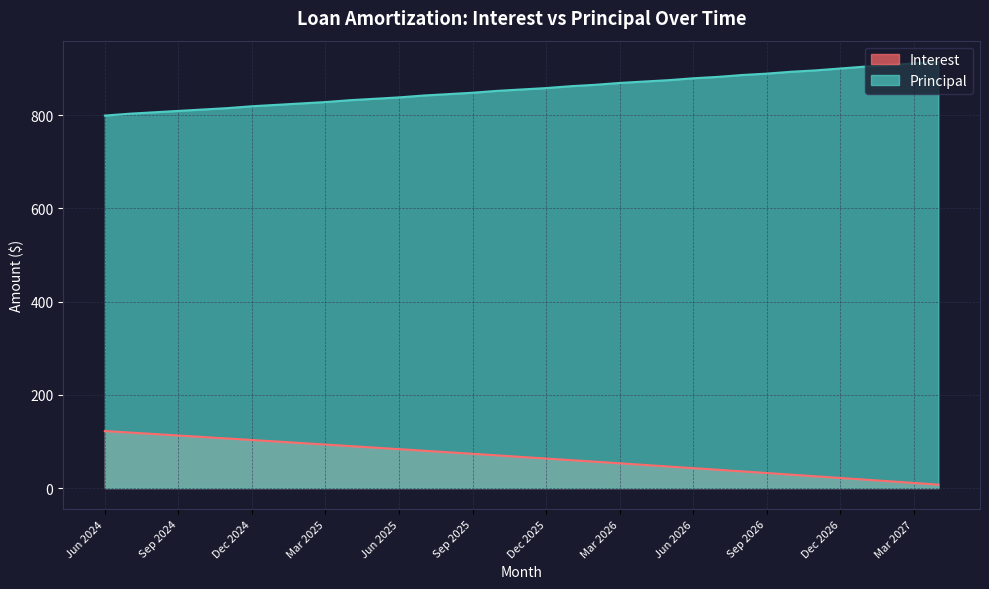

Which series has the largest range (max minus min)?

Principal